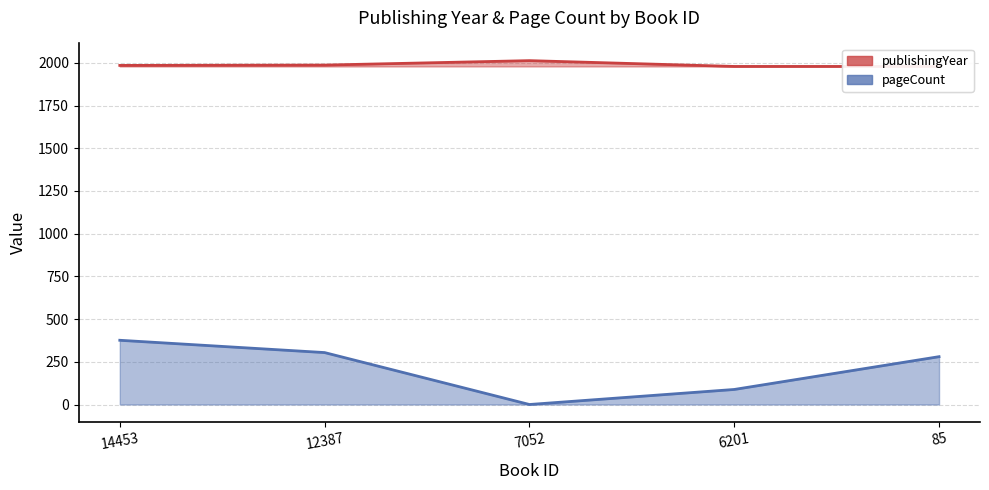

Reading left to right, extract all data points from this chart.

publishingYear: 1985	1987	2013	1979	1979
pageCount: 376	304	0	88	280